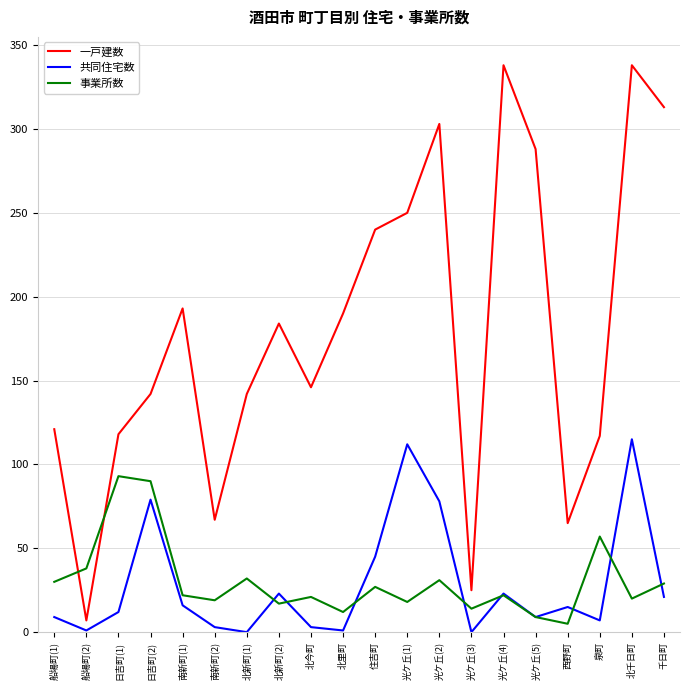

How many series are shown in this chart?

3